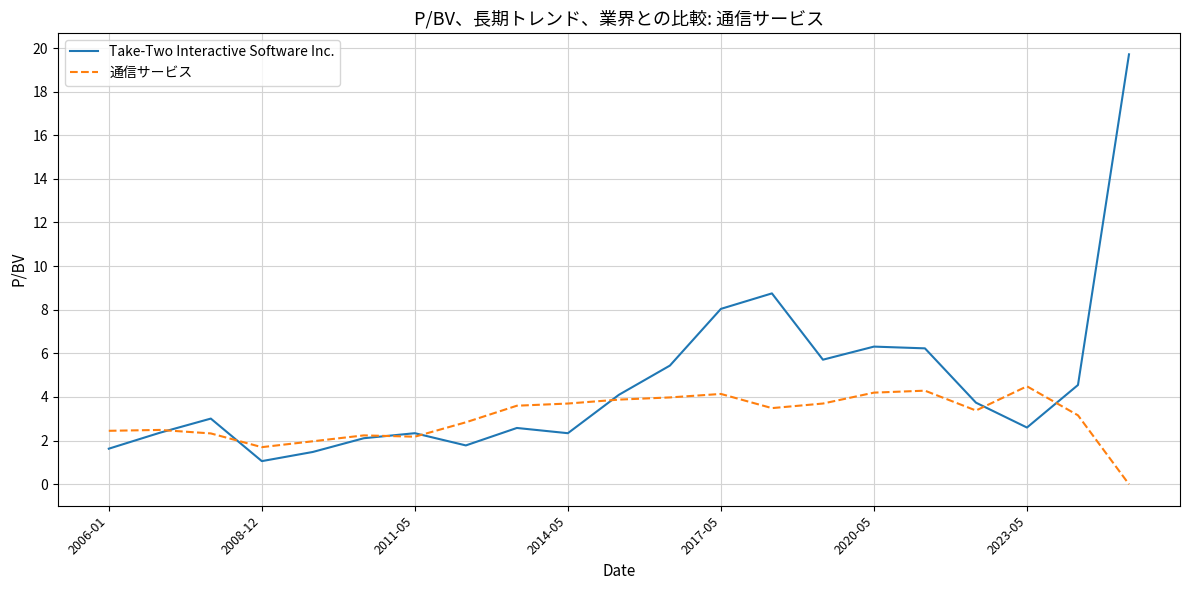

Which series has the largest range (max minus min)?

Take-Two Interactive Software Inc.